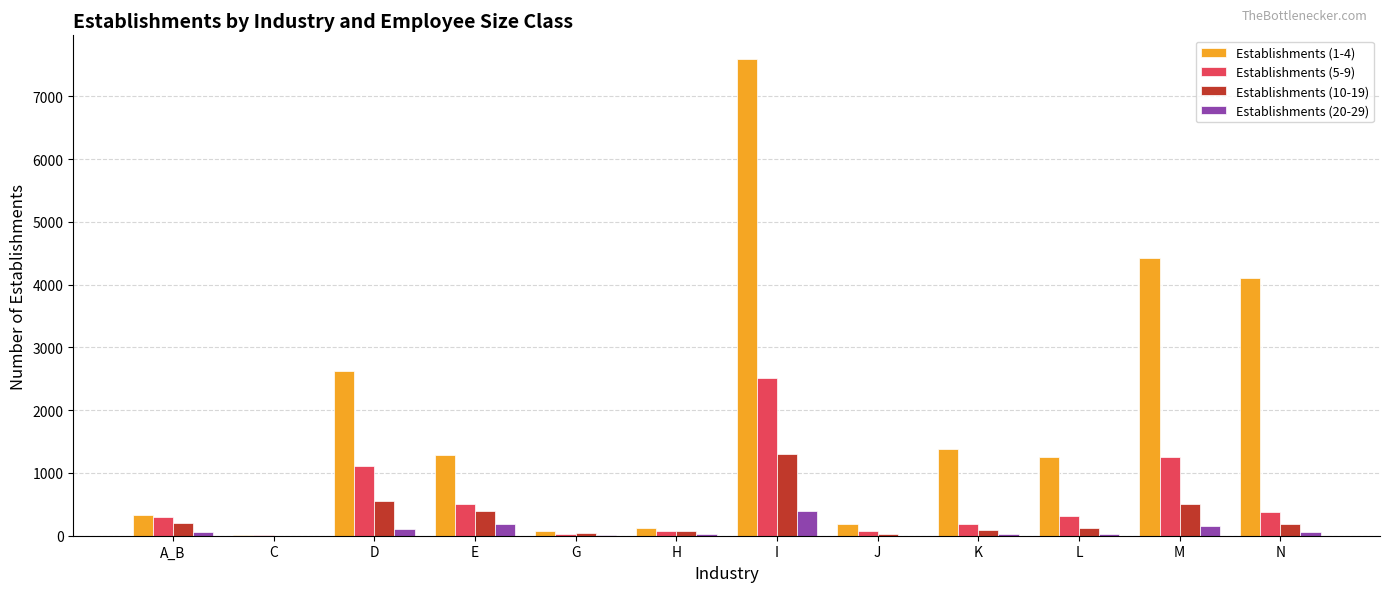

Which category has the highest value across all series?

I